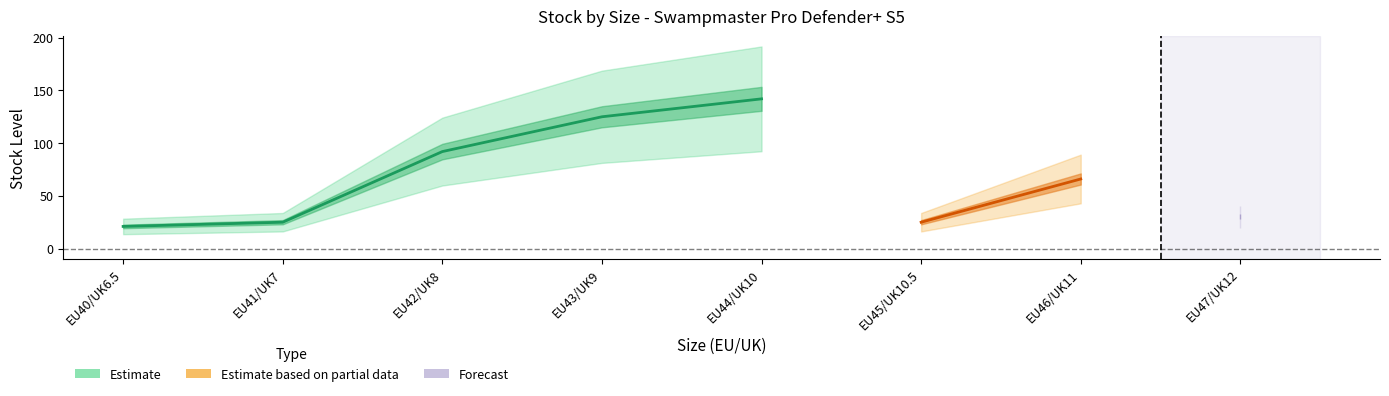

True or false: List Price has more than 0 points higher than both neighbors.

False